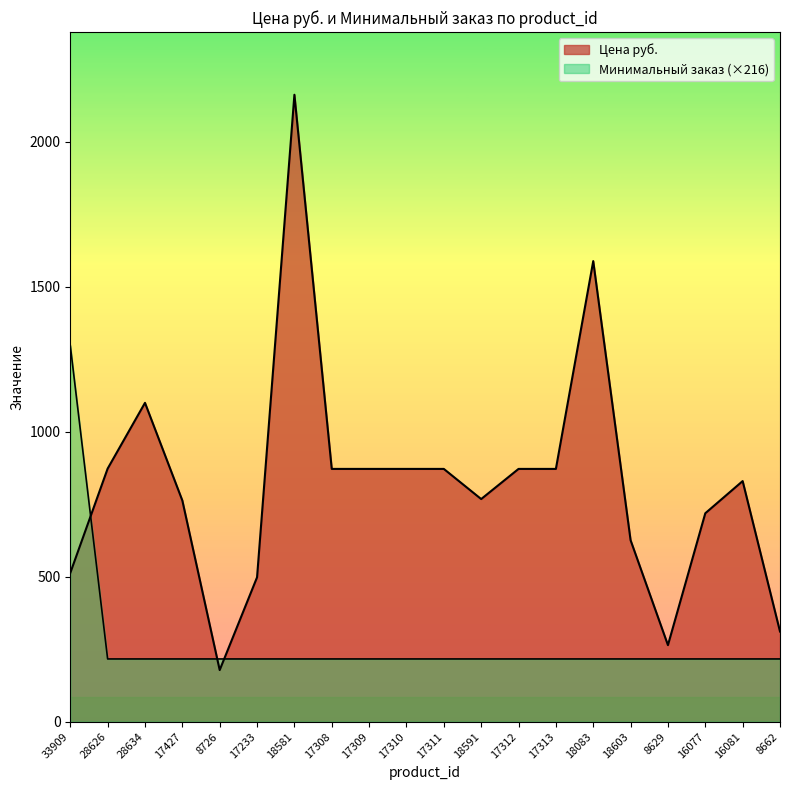

What is the label of the 6th point from the right?

18083